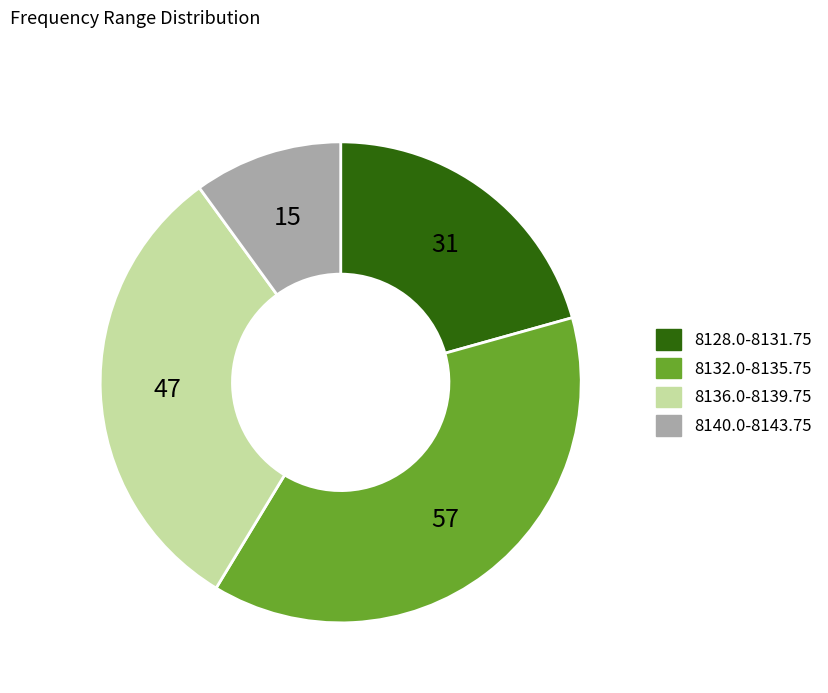

Count the number of slices in the pie.

4